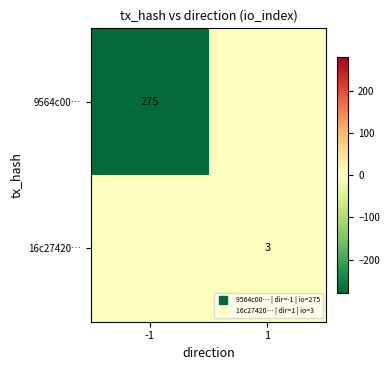

Rank the series by their average value, from highest to lowest.

16c27420…, 9564c00…